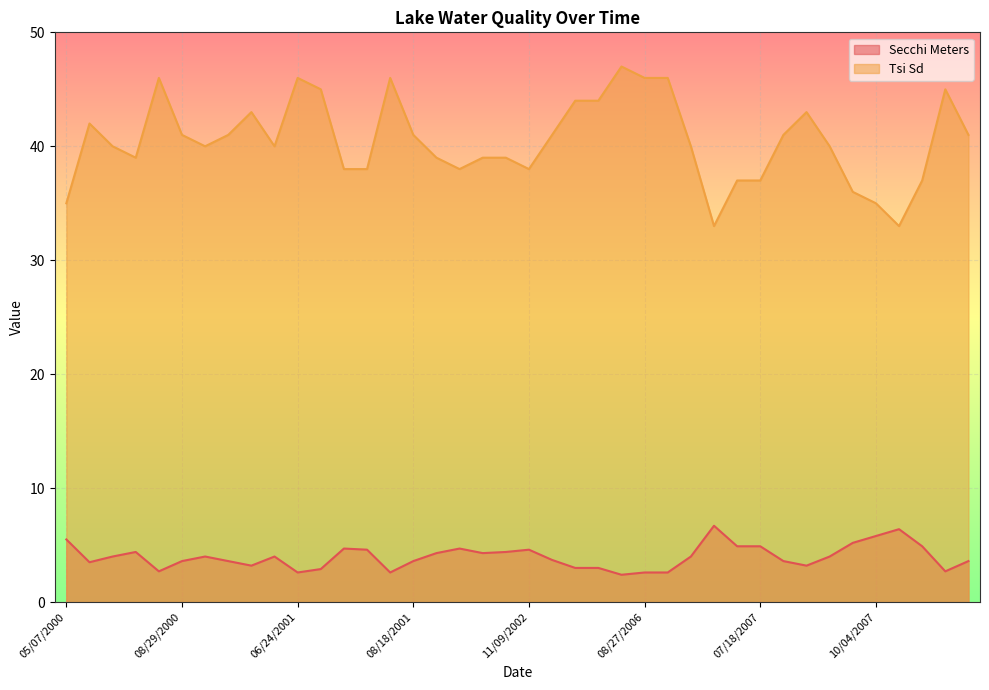

List the labels in order of Tsi Sd value, largest first.

08/15/2006, 08/12/2000, 06/24/2001, 08/11/2001, 08/27/2006, 09/15/2006, 07/05/2001, 07/12/2008, 07/12/2006, 07/27/2006, 06/02/2001, 08/22/2007, 06/03/2000, 08/29/2000, 05/12/2001, 08/18/2001, 06/22/2006, 08/03/2007, 07/23/2008, 06/24/2000, 09/17/2000, 06/10/2001, 10/02/2006, 09/04/2007, 07/15/2000, 09/09/2001, 09/12/2002, 10/14/2002, 07/21/2001, 08/03/2001, 09/22/2001, 11/09/2002, 06/29/2007, 07/18/2007, 06/18/2008, 09/28/2007, 05/07/2000, 10/04/2007, 06/05/2007, 05/15/2008